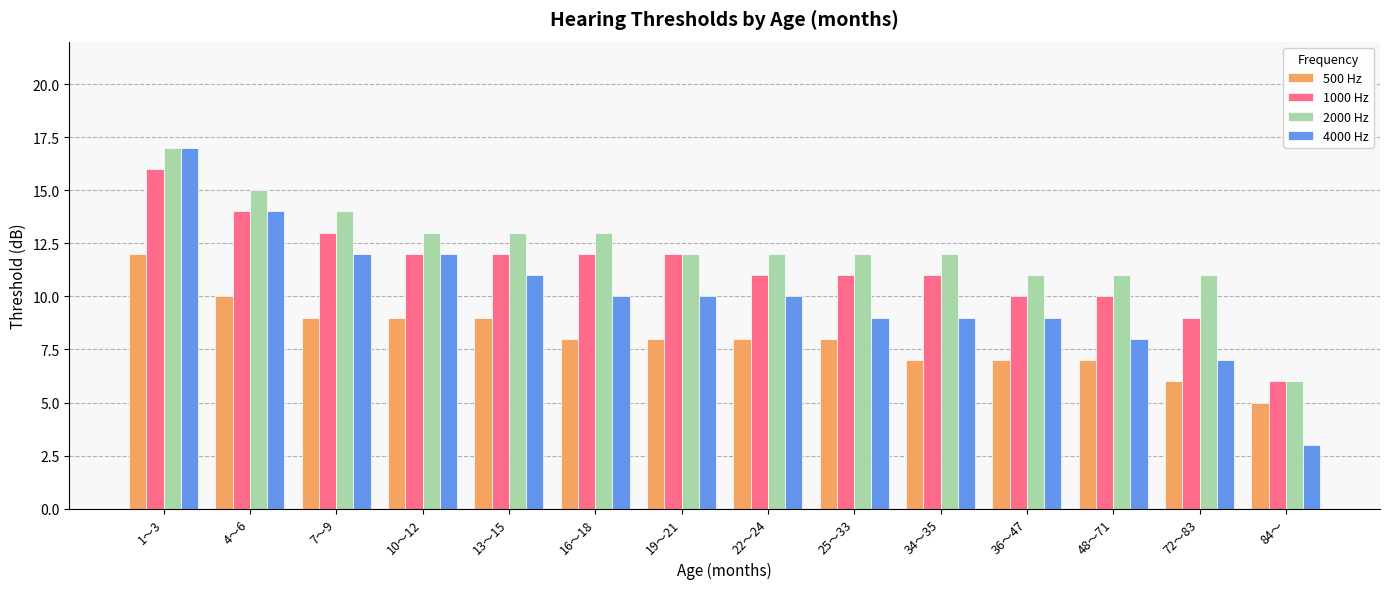

What is the label of the 5th bar from the right?

34～35